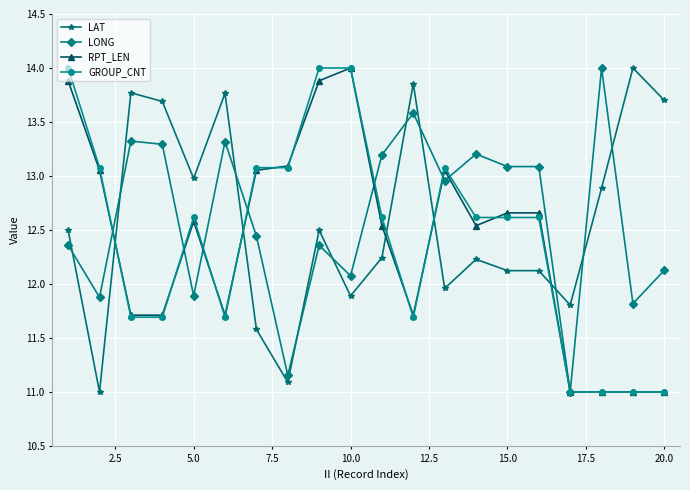

Which series ends up on top after the final intersection of LAT and RPT_LEN?

LAT